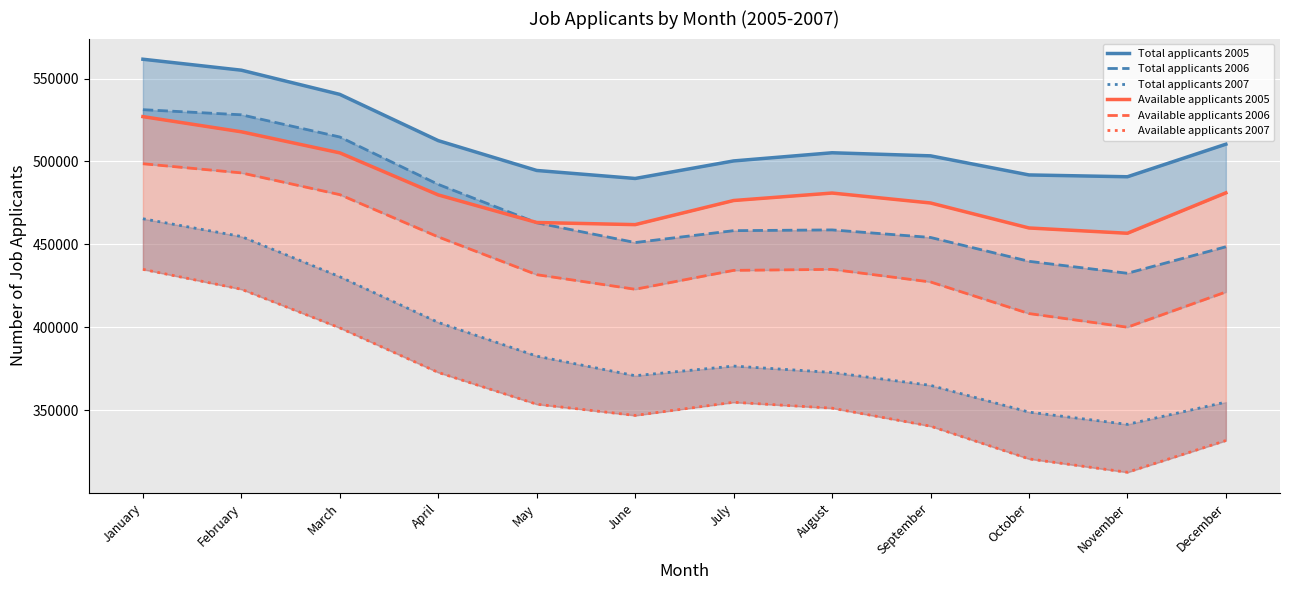

True or false: Available applicants 2007 and Total applicants 2005 cross at least once.

False